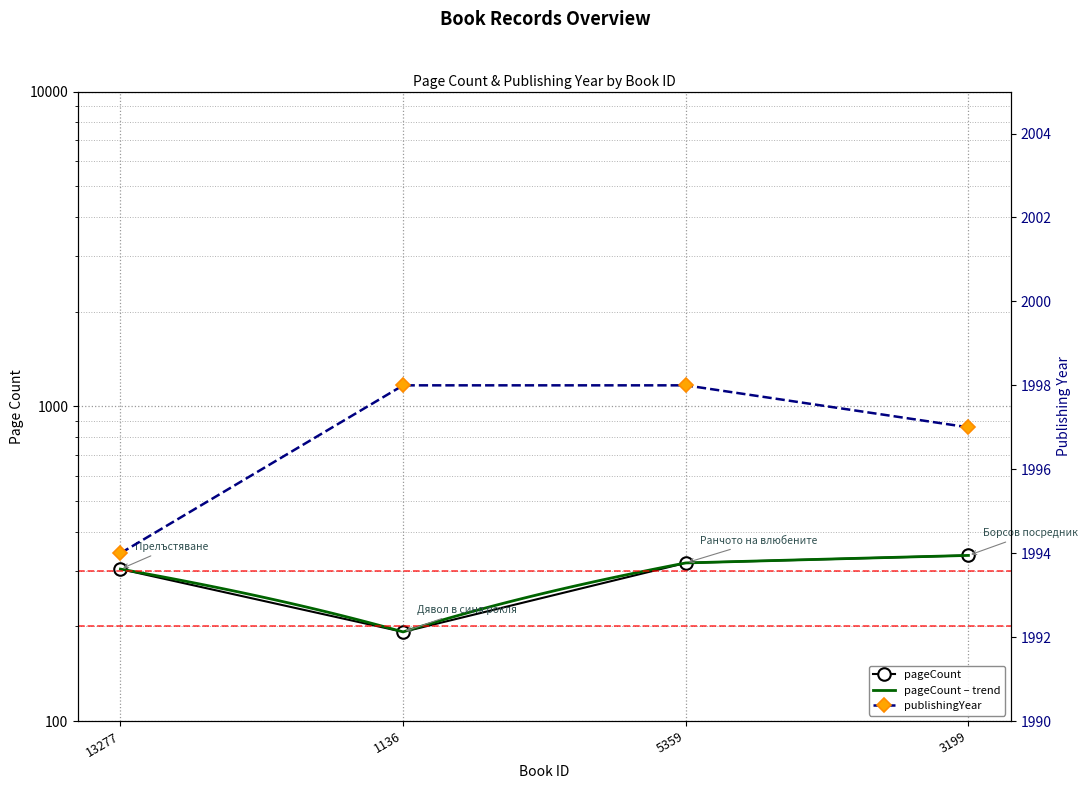

True or false: pageCount has a value of 491 at 3199.

False